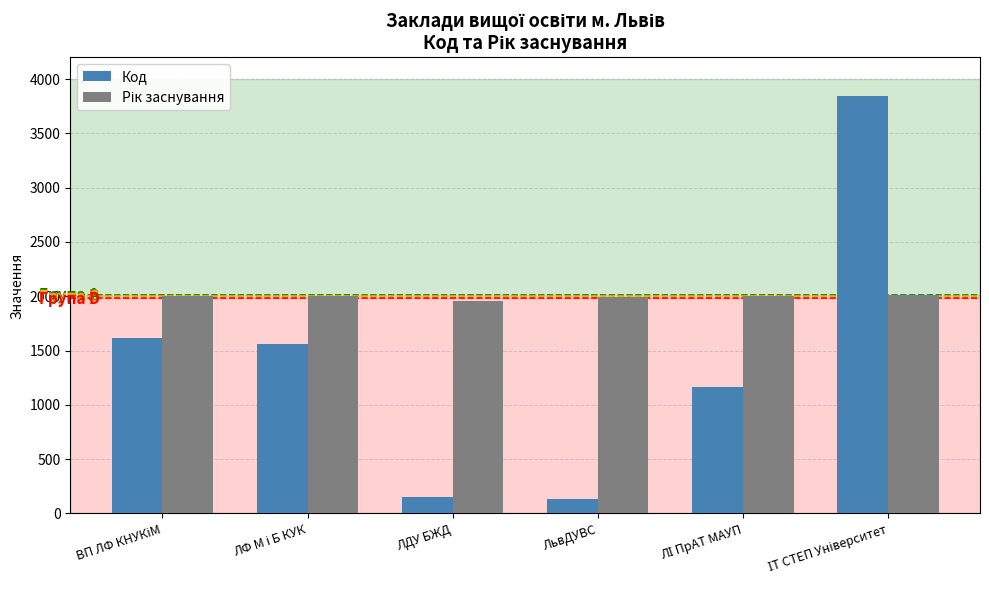

What is the average value of the Код series?

1413